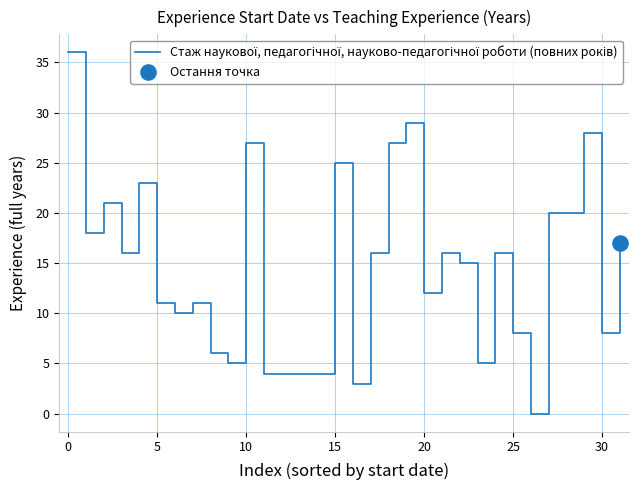

What is the maximum value shown in the chart?

36